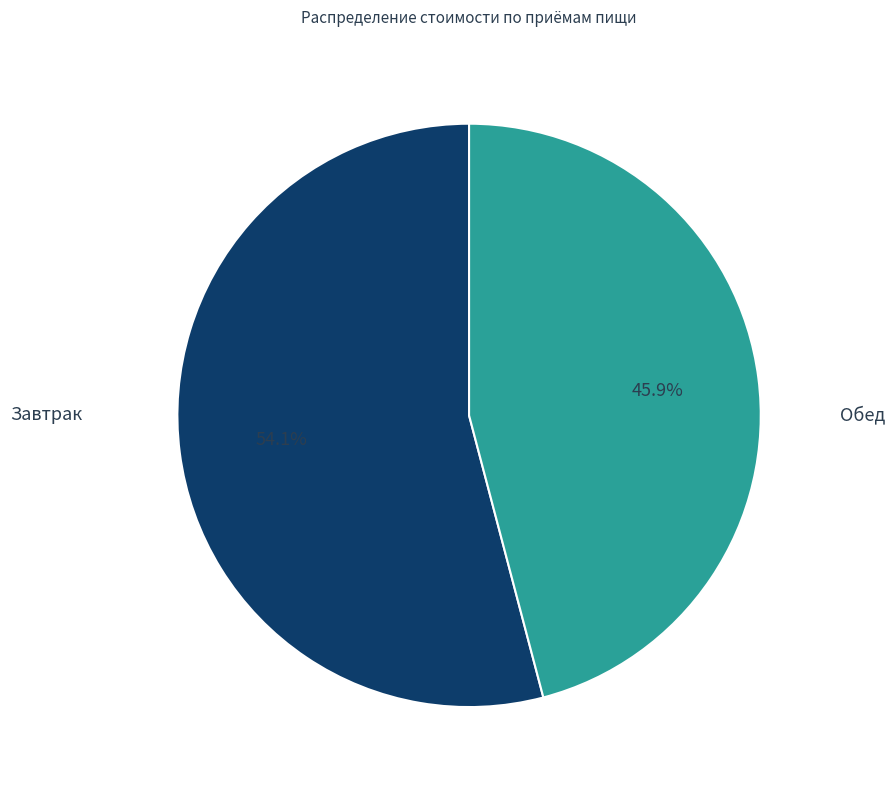

How many slices are in this pie chart?

2